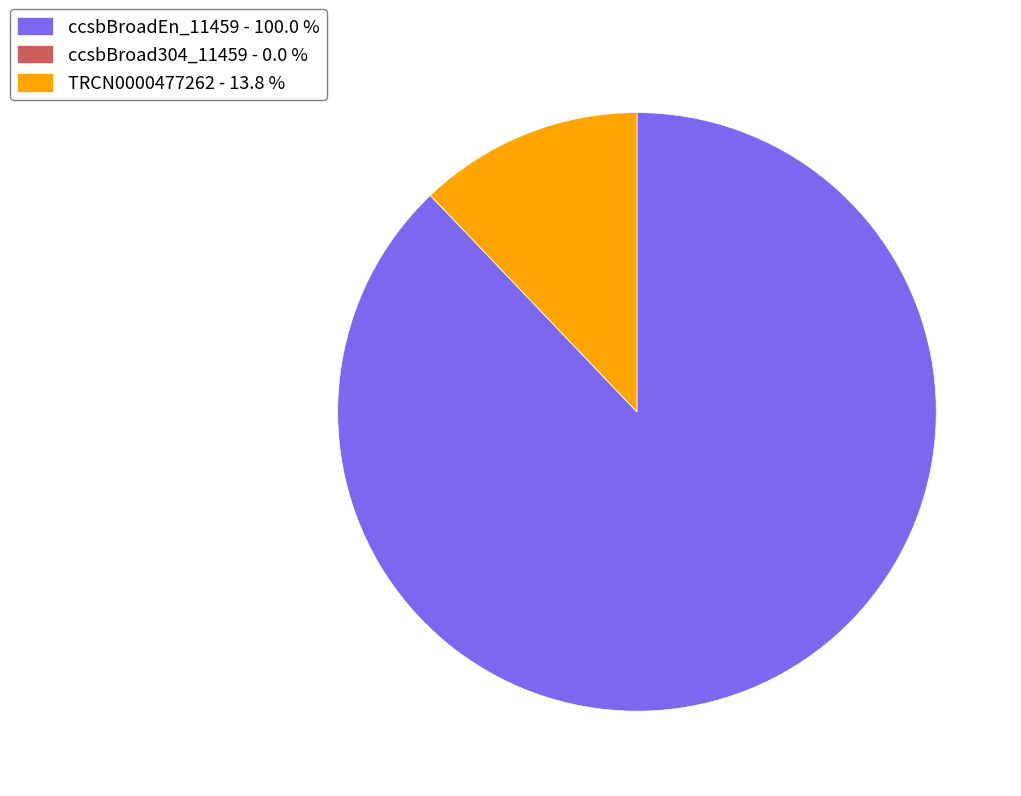

Which has a higher value, TRCN0000477262 - 13.8 % or ccsbBroadEn_11459 - 100.0 %?

ccsbBroadEn_11459 - 100.0 %